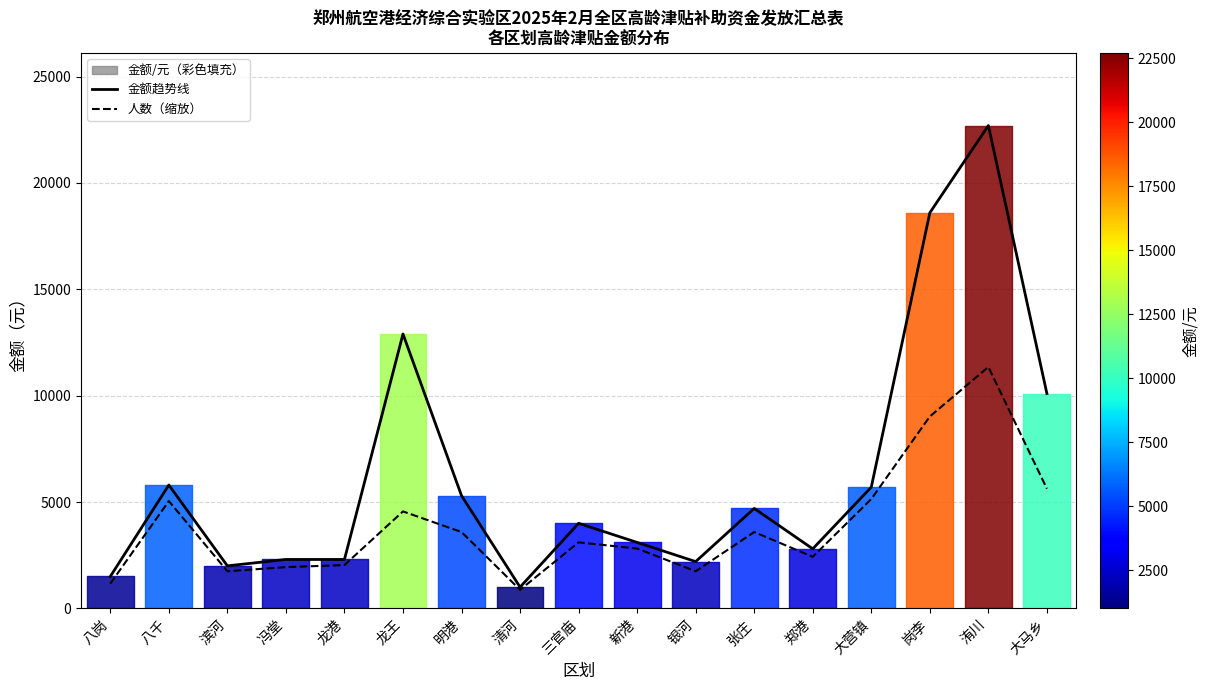

What position from the right is 清河?

10